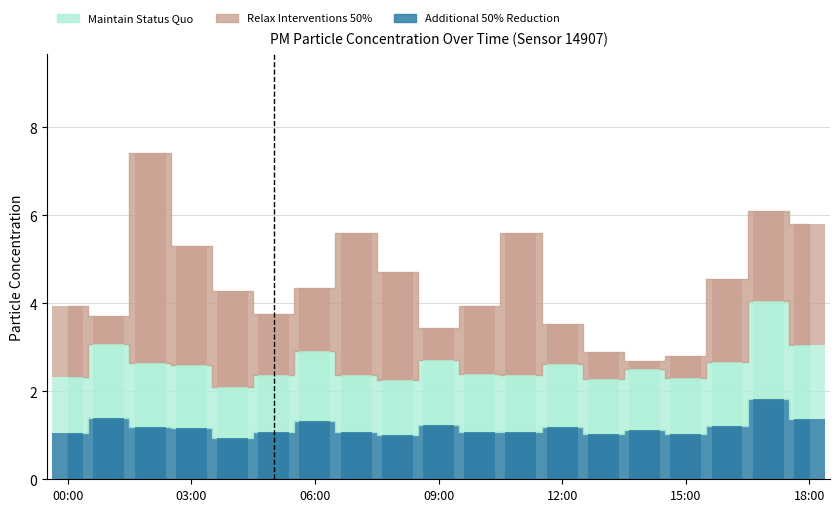

Is the value of P1 at 16:00 greater than the value of P2 at 10:00?

Yes